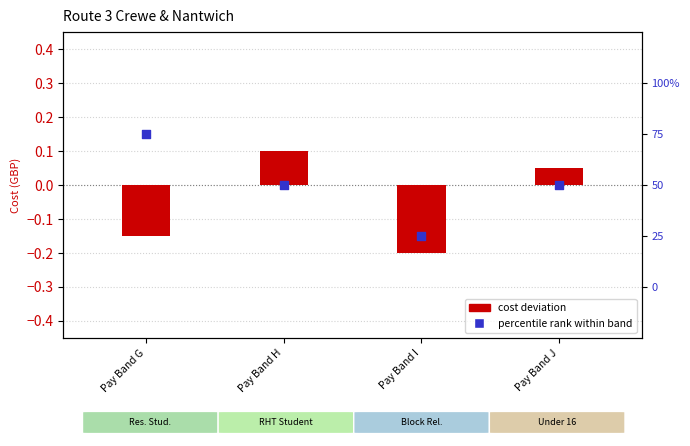

At how many categories does at least one series exceed 0?

3